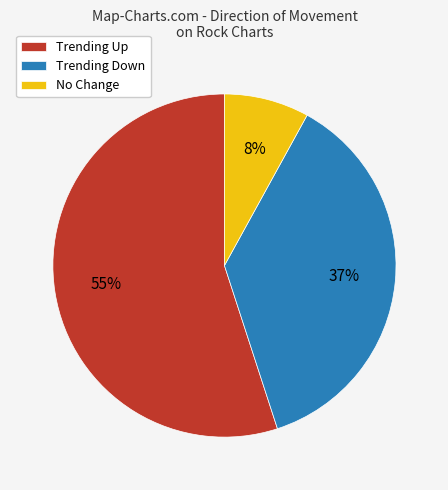

Is it true that Trending Up is 55% of the pie?

True